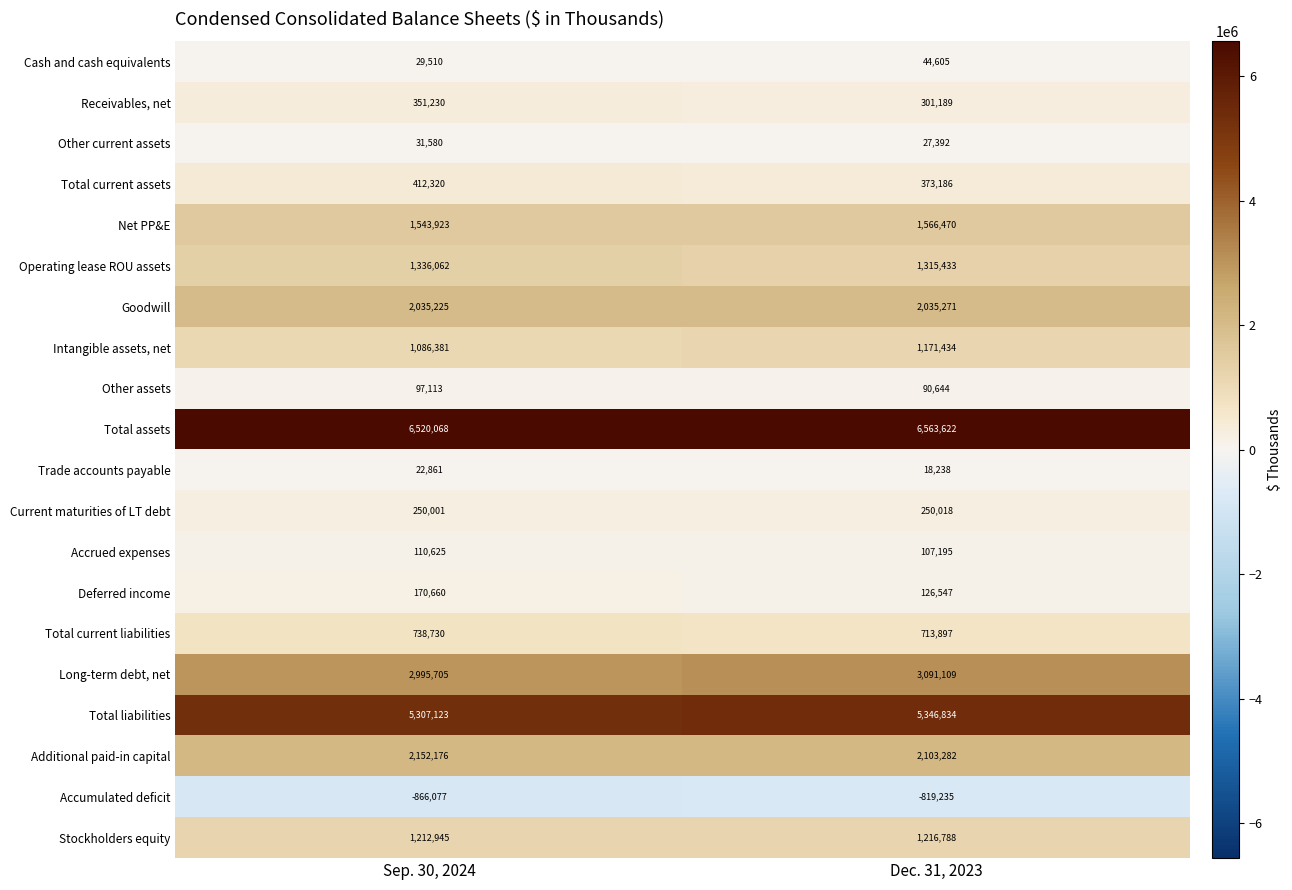

Which label corresponds to the largest value in the chart?

Dec. 31, 2023